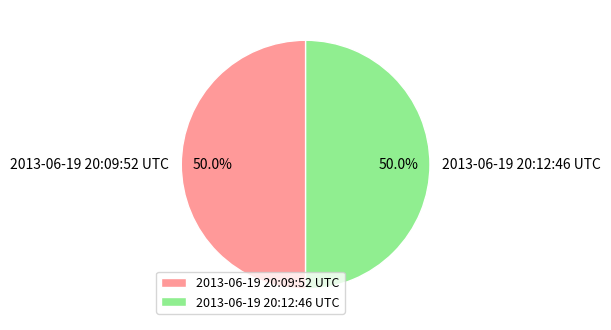

How much of the chart is everything except 2013-06-19 20:09:52 UTC?

50.0%